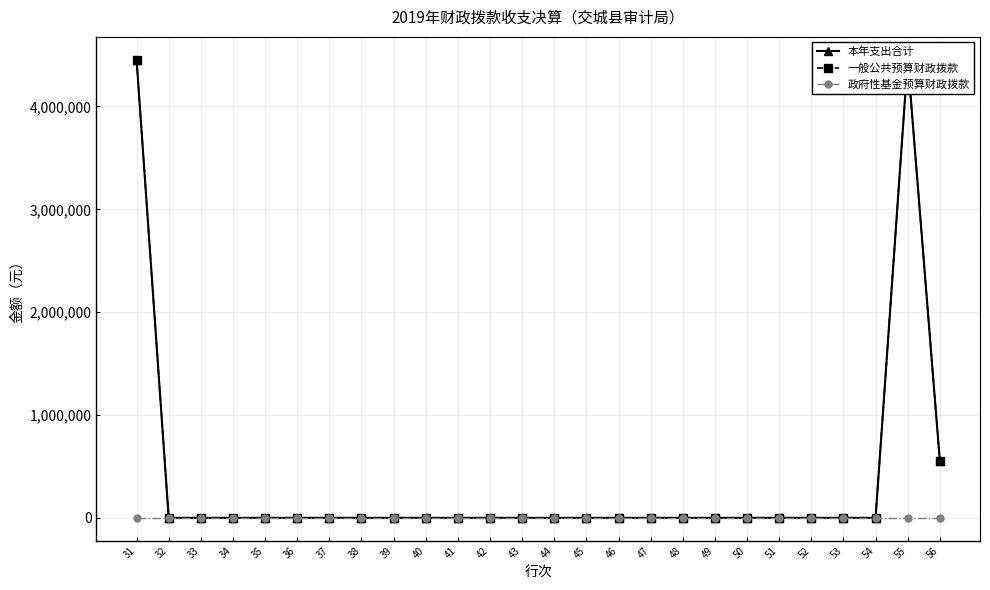

At which category does the chart reach its minimum across all series?

32